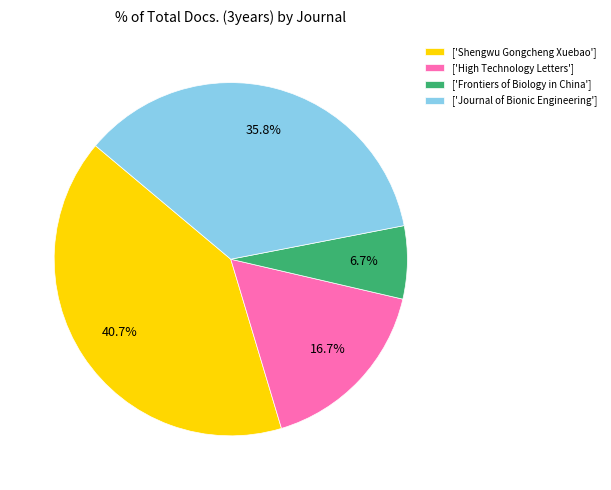

How many slices are in this pie chart?

4